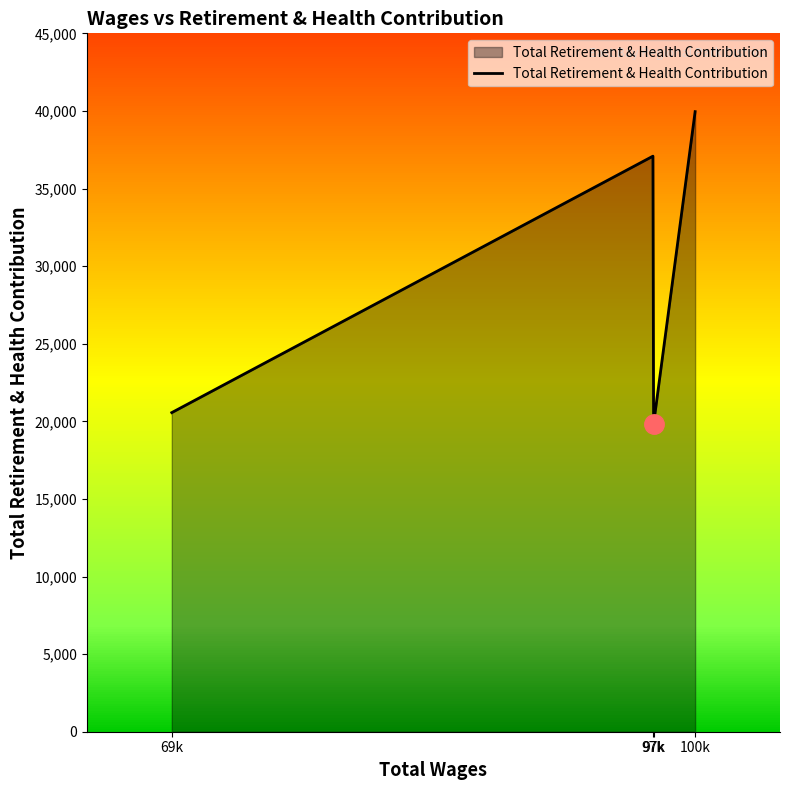

At which category does the chart reach its minimum across all series?

97k